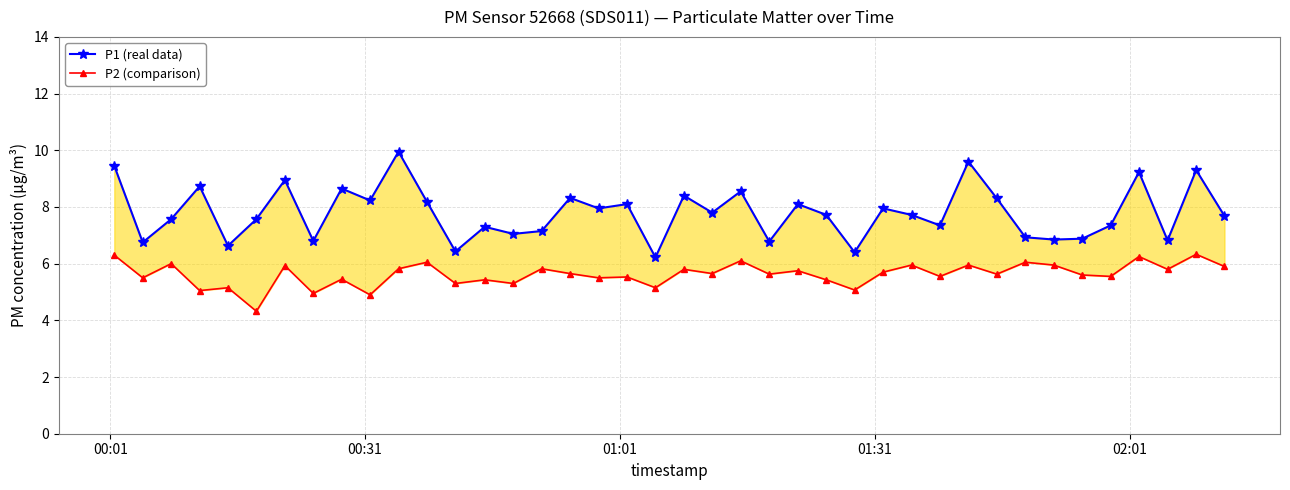

What is the sum of all P2 (comparison) values?

224.7